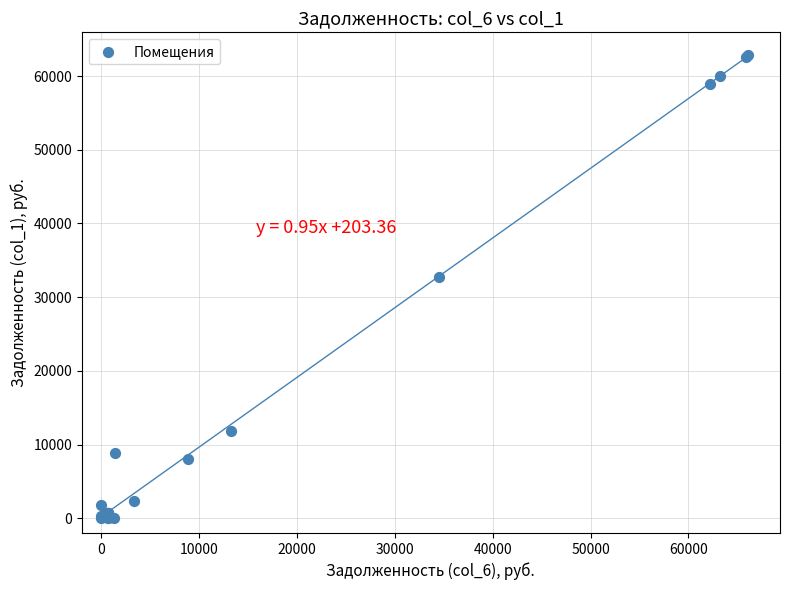

What Y value in the scatter plot is closest to 31393?

32782.8